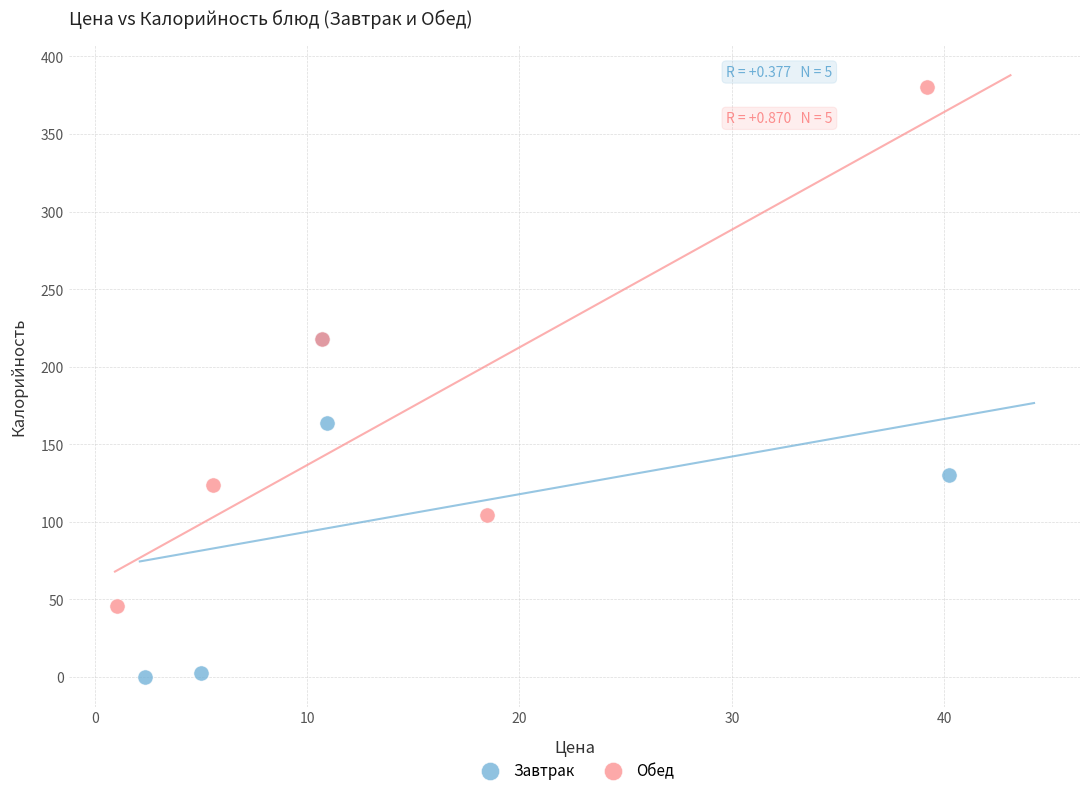

Which series reaches the maximum Y coordinate?

Обед